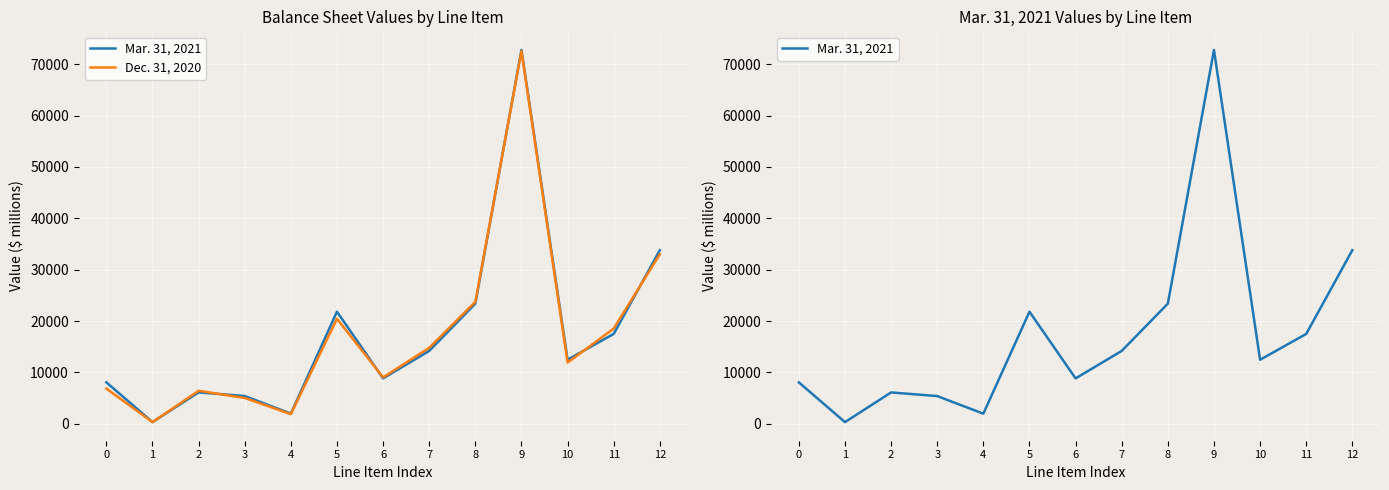

The value of Dec. 31, 2020 at 0 is 6838. True or false?

True